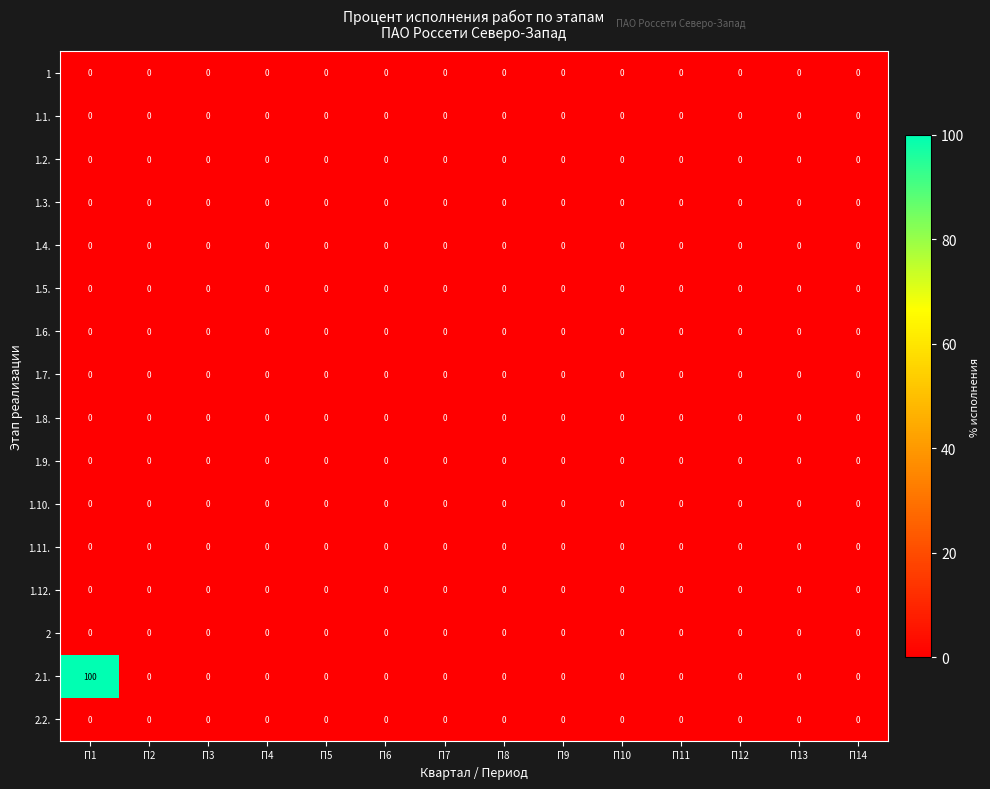

Which series has the widest spread of values?

2.1.